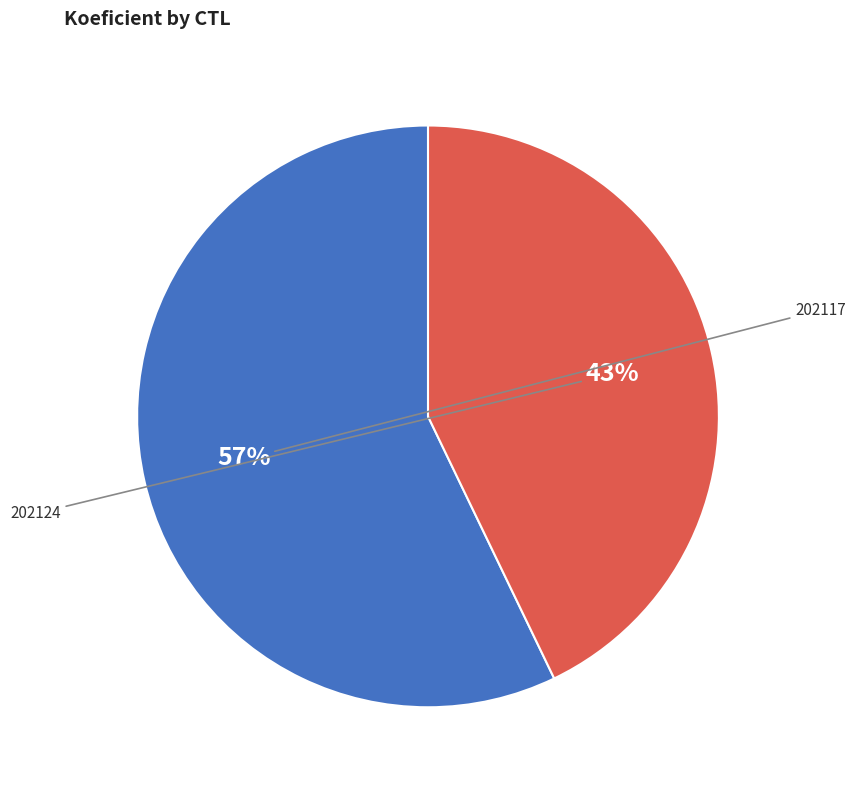

Is there a majority slice in this chart?

Yes